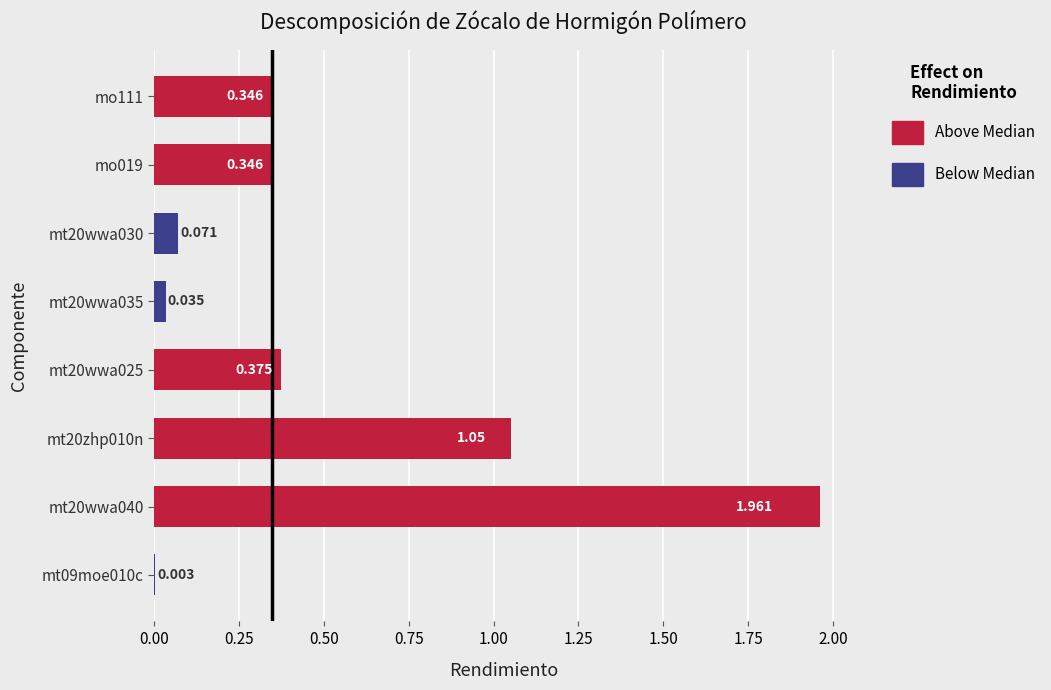

True or false: the data shows 0.5 at mo111.

False